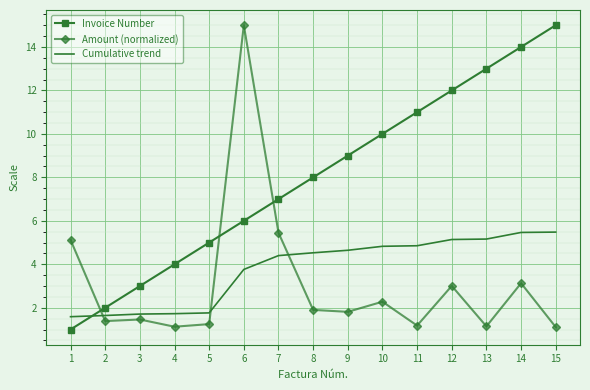

Rank the categories by Invoice Number value from highest to lowest.

15, 14, 13, 12, 11, 10, 9, 8, 7, 6, 5, 4, 3, 2, 1